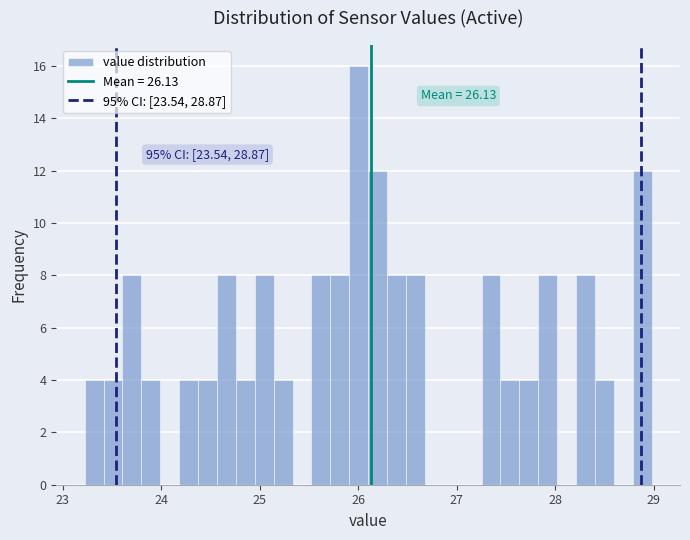

Read against the x-axis, roughly where is the centre of the tallest bar?

26.0